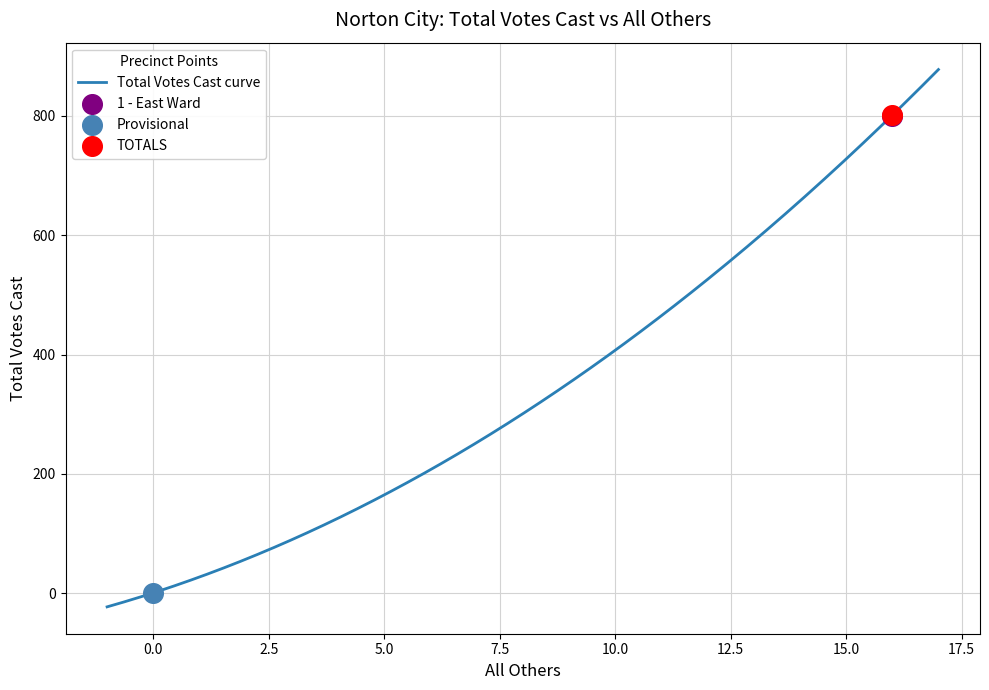

What is the change in value from 1 - East Ward to TOTALS?

+1